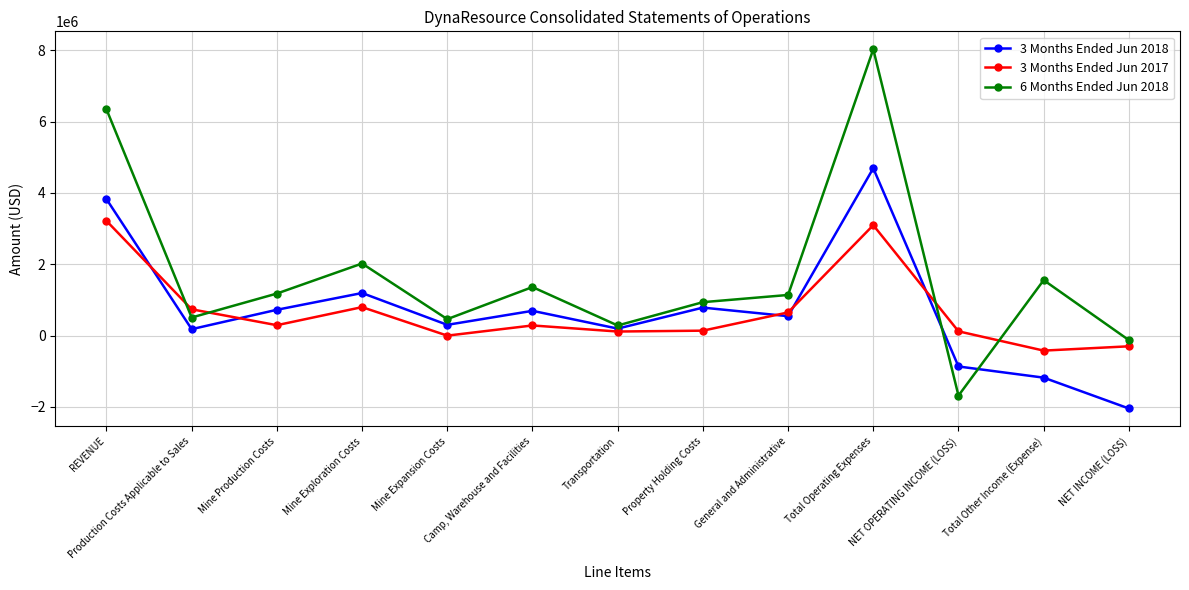

Which series ends up on top after the final intersection of 3 Months Ended Jun 2017 and 6 Months Ended Jun 2018?

6 Months Ended Jun 2018